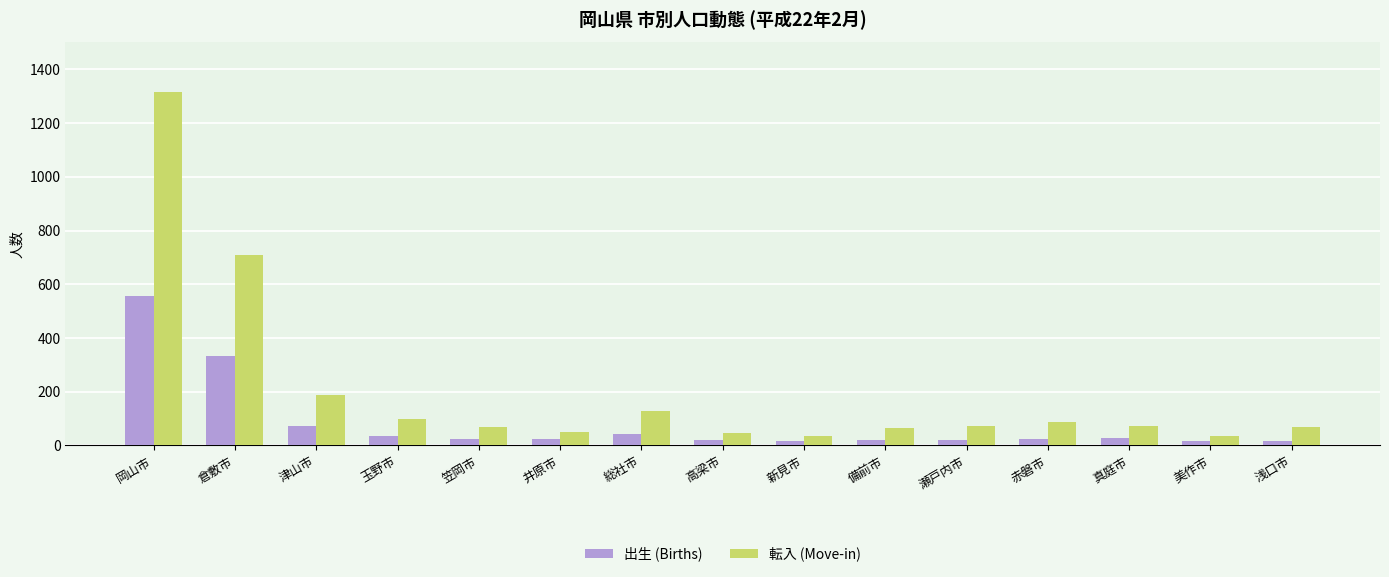

What is the sum of the 出生 (Births) values at 浅口市 and 総社市?

59